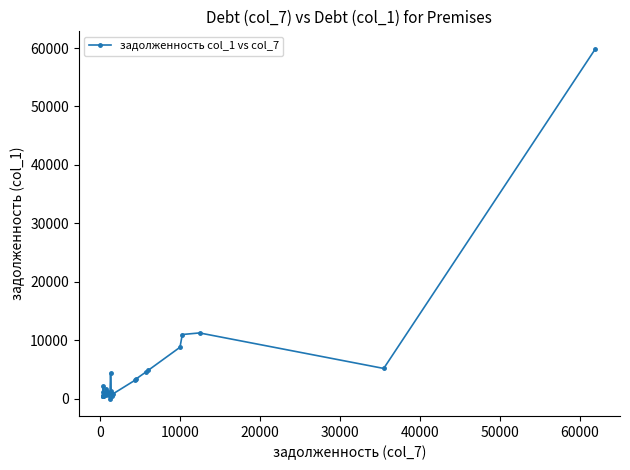

What is the difference between the maximum and second lowest values?

59494.6